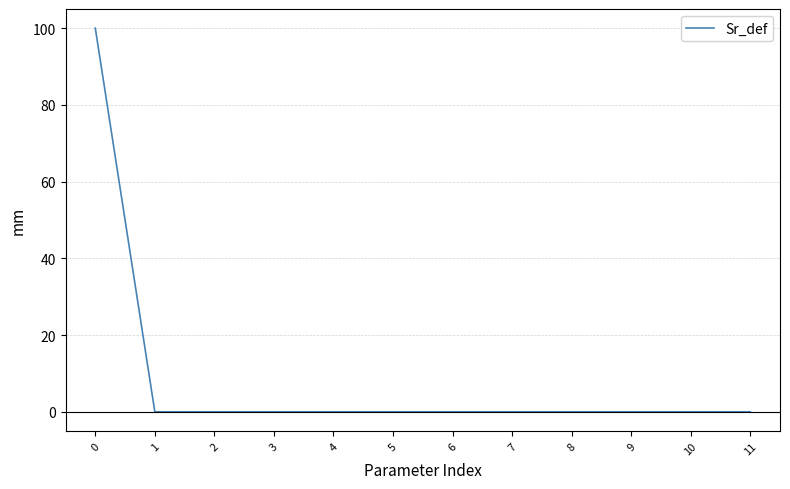

What is the sum of all values?

100